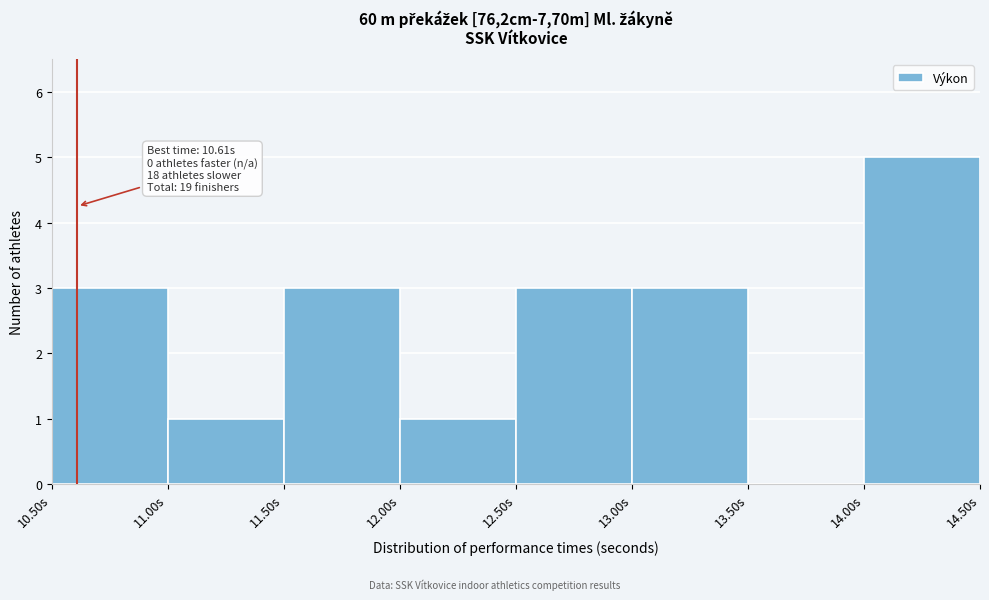

Over which range of the x-axis is the bar tallest?

14.0 to 14.5